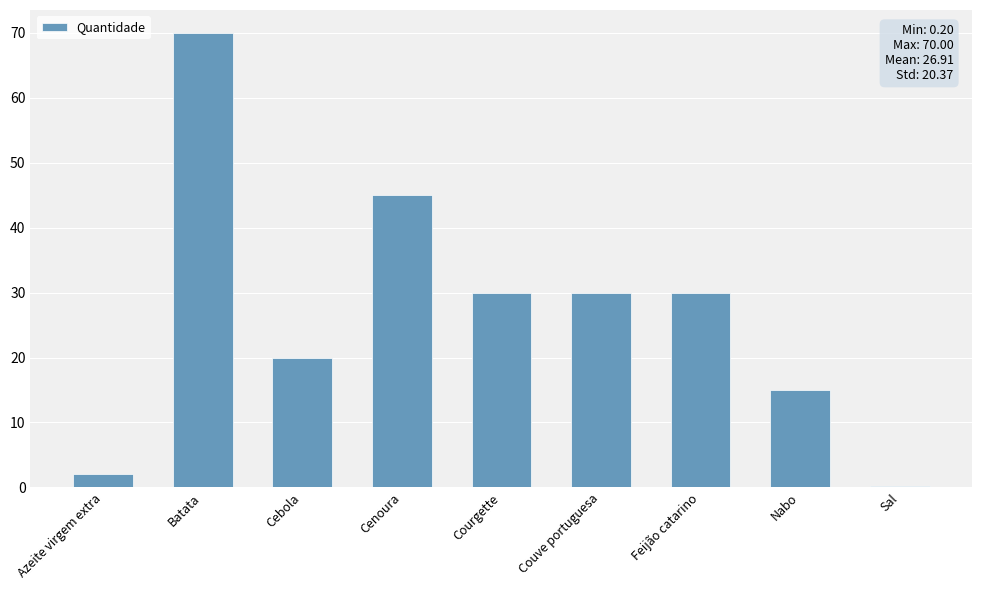

Reading left to right, transcribe all the data shown in this chart.

Azeite virgem extra=2.0	Batata=70.0	Cebola=20.0	Cenoura=45.0	Courgette=30.0	Couve portuguesa=30.0	Feijão catarino=30.0	Nabo=15.0	Sal=0.2